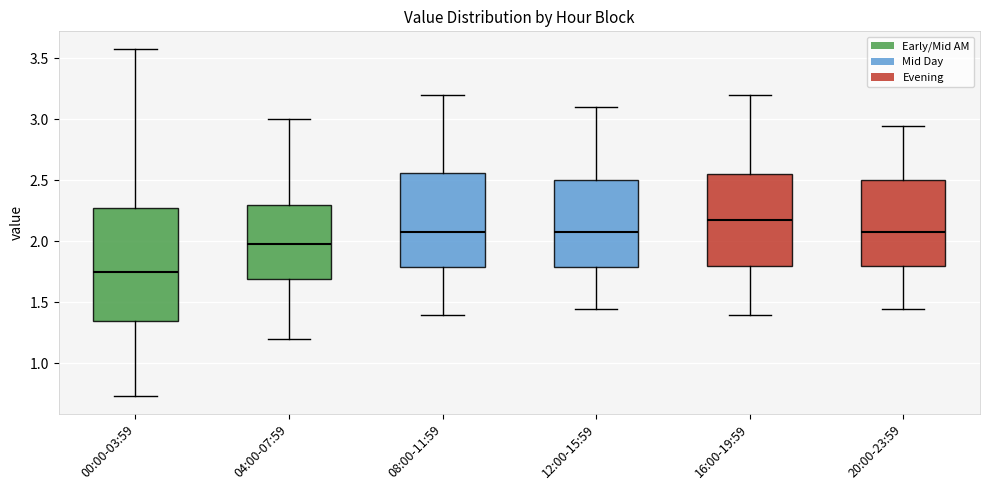

Which box is the tallest, from its lower edge to its upper edge?

00:00-03:59